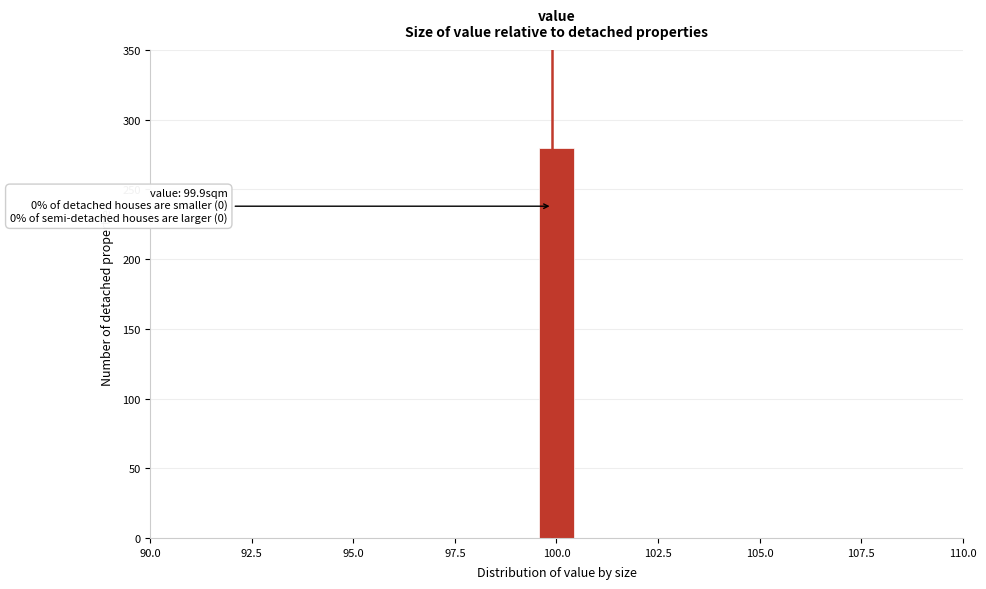

Around what value on the x-axis is the tallest bar? Give the approximate position of its centre, as read against the axis.

100.0